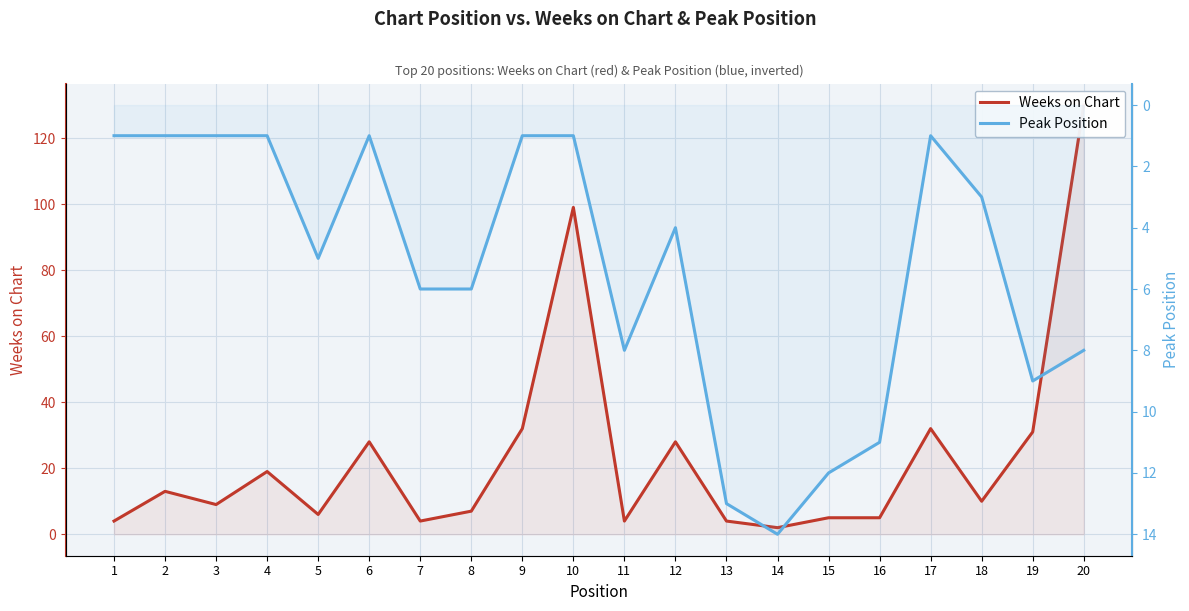

Which series ends up on top after the final intersection of Weeks on Chart and Peak Position?

Weeks on Chart